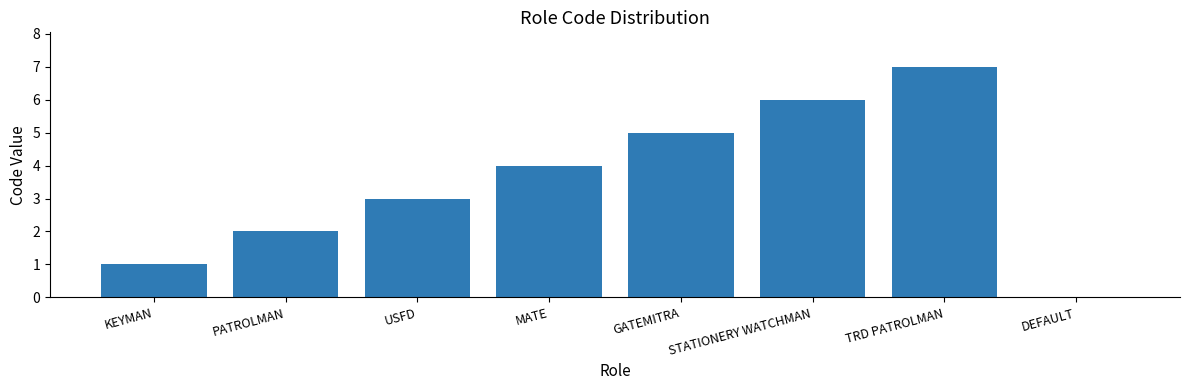

Count the number of data series in this chart.

1